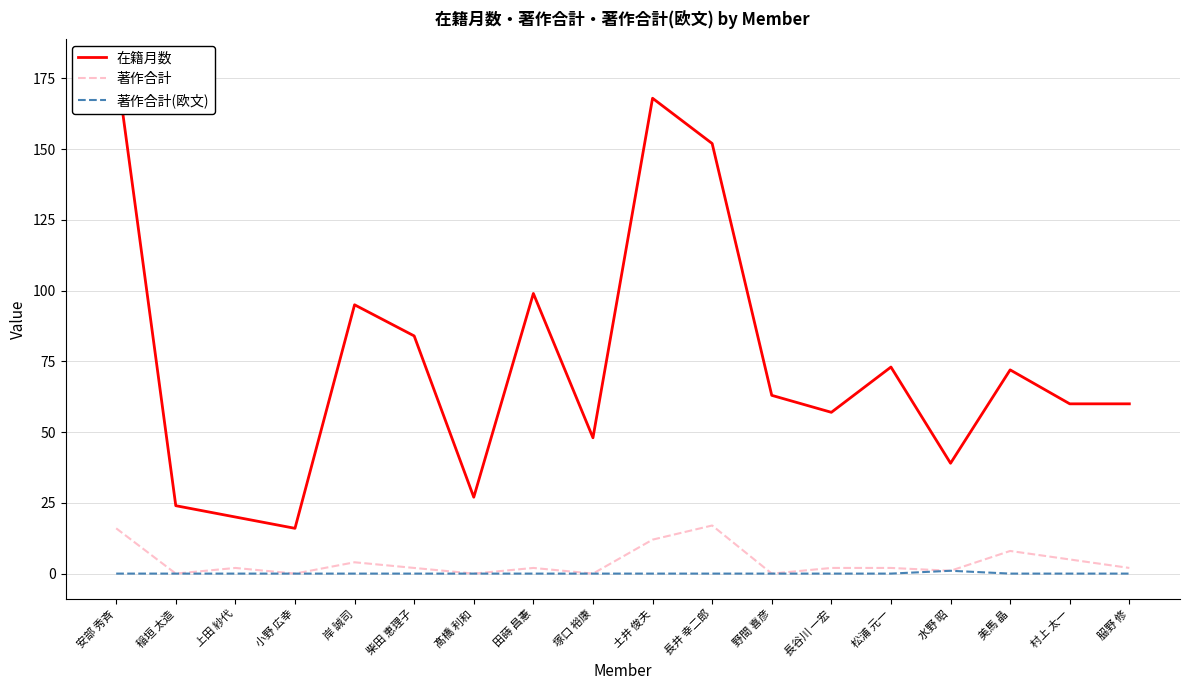

True or false: 著作合計(欧文) and 在籍月数 cross at least once.

False